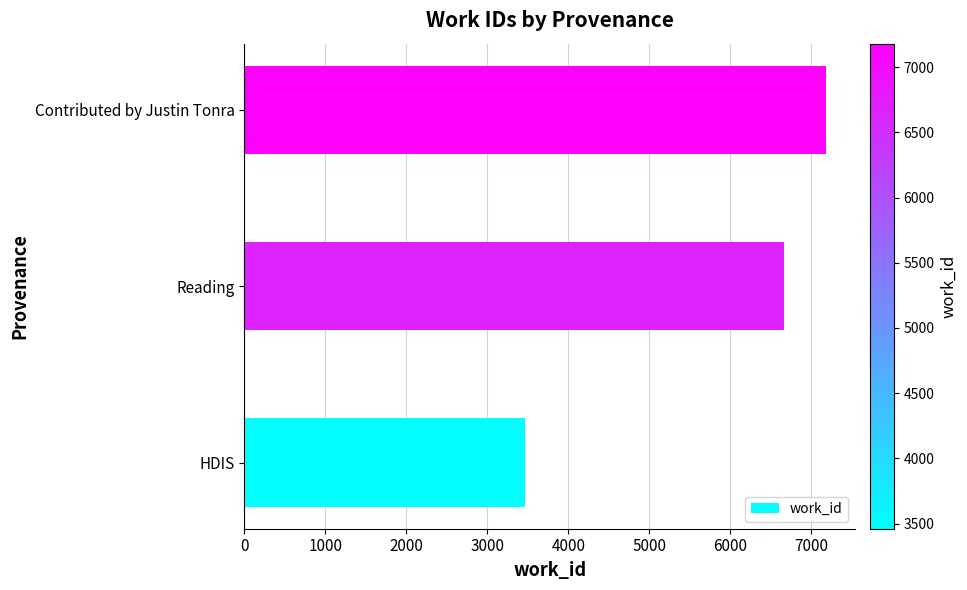

Which label corresponds to the largest value in the chart?

Contributed by Justin Tonra